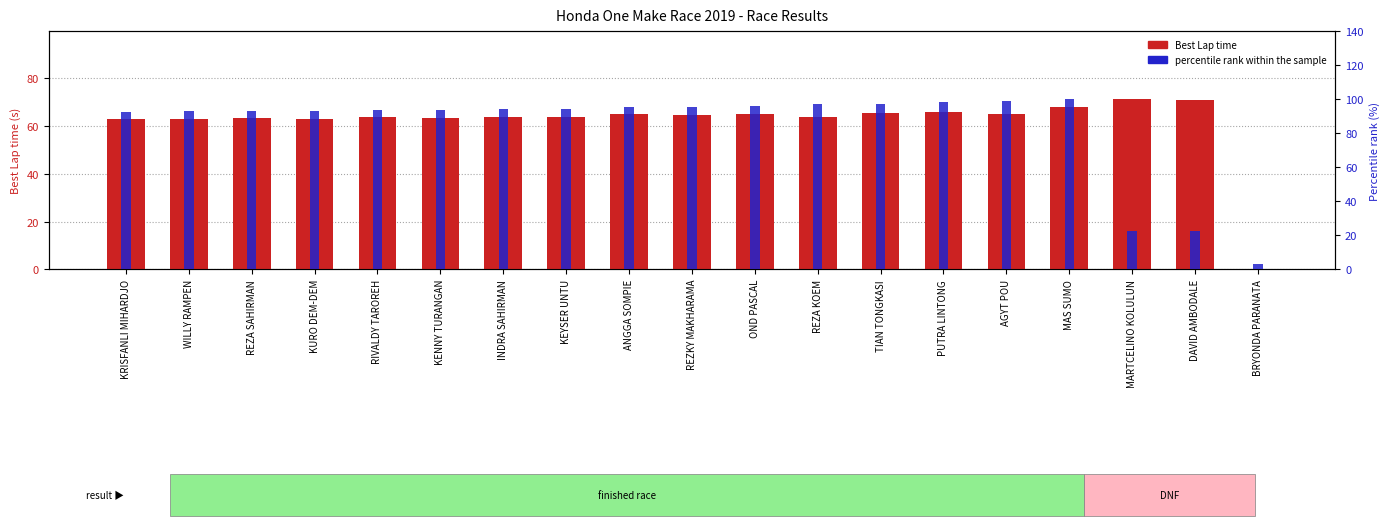

What is the label of the 10th bar from the left?

REZKY MAKHARAMA